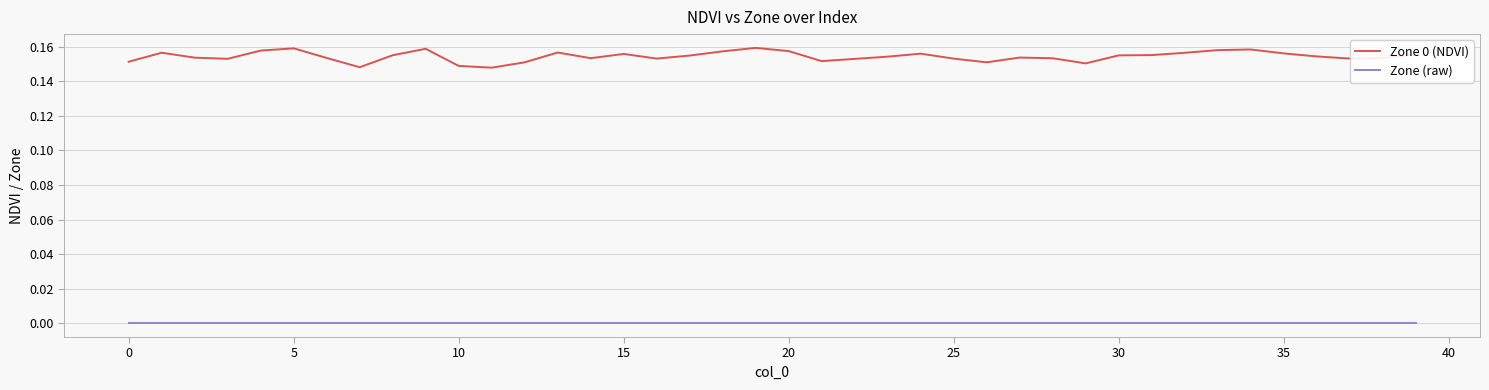

Rank the series by their maximum value, from highest to lowest.

Zone 0 (NDVI), Zone (raw)